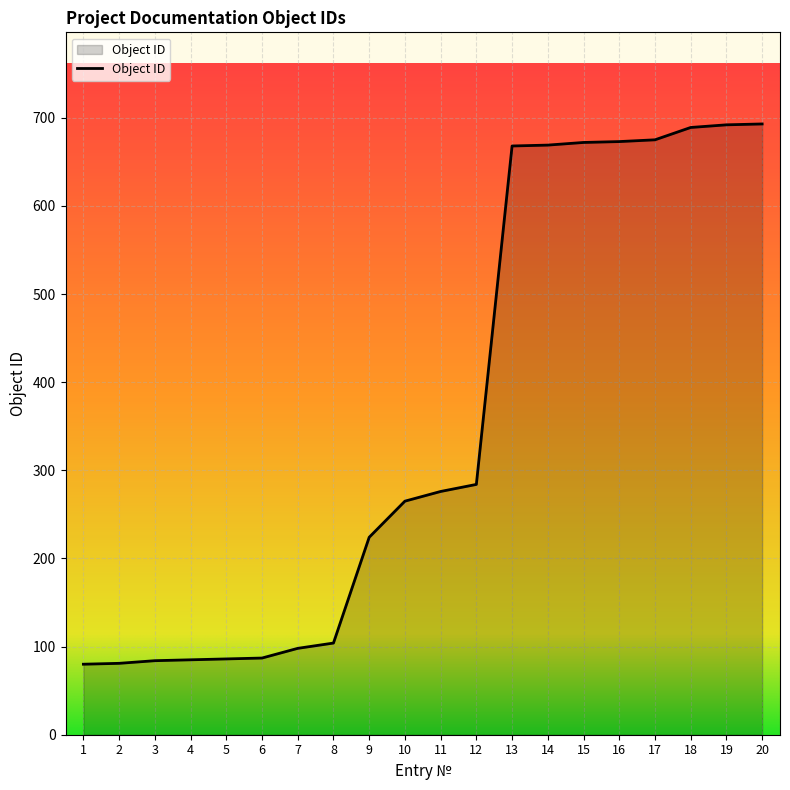

Where is the data nearest to the value 386?

12